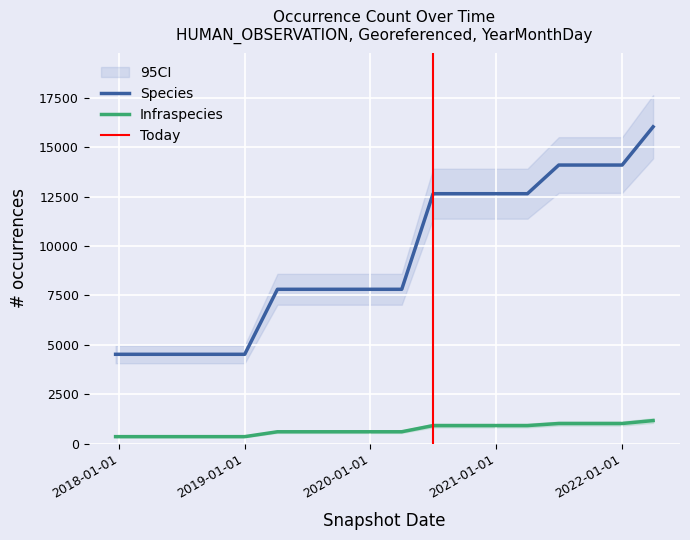

Rank the series at 2018-04-09 from highest to lowest value.

Species, Infraspecies